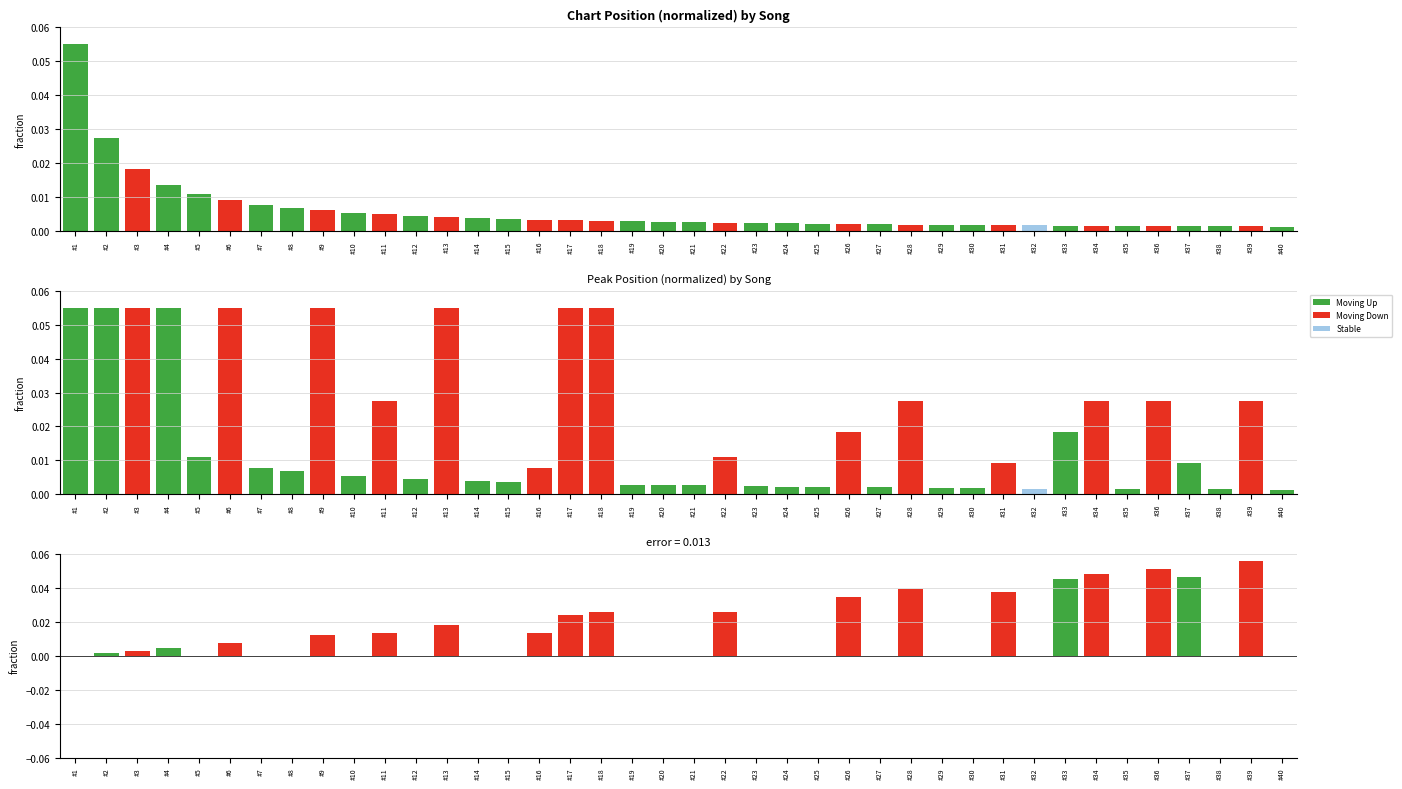

Which has a higher value, #5 or #14?

#5